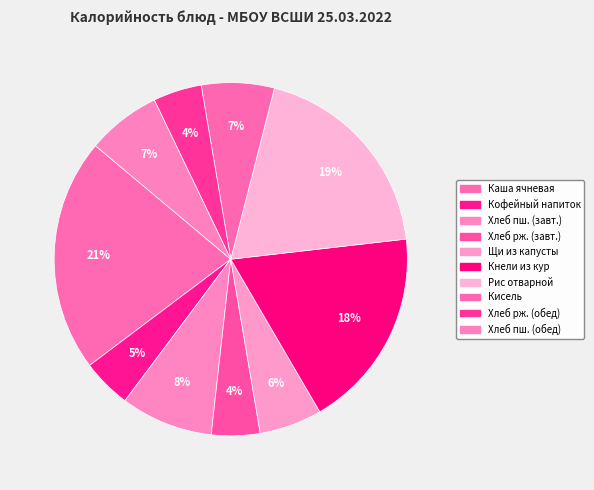

Rank the categories by value from lowest to highest.

Хлеб ржаной (завтрак), Хлеб ржаной (обед), Кофейный напиток, Щи из св.капусты, Кисель из клюквы, Хлеб пшеничный (обед), Хлеб пшеничный (завтрак), Кнели из кур с рисом, Рис отварной, Каша ячневая